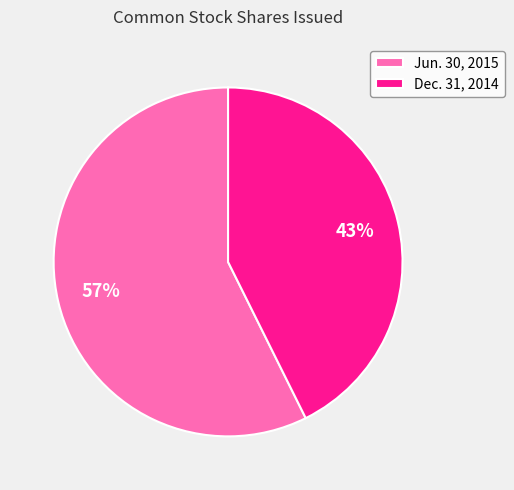

The Jun. 30, 2015 slice represents 51% of the pie. True or false?

False